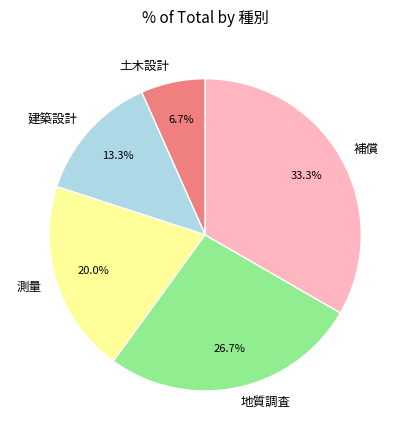

Which has a higher value, 建築設計 or 土木設計?

建築設計